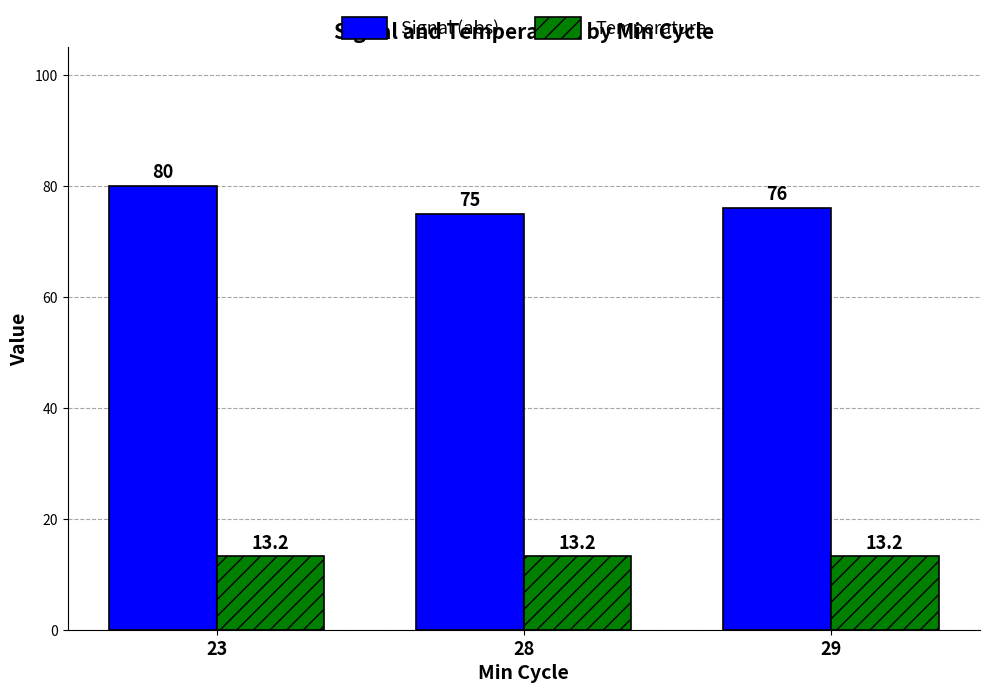

Reading left to right, transcribe all the data shown in this chart.

Signal (abs): 80.0	75.0	76.0
Temperature: 13.2	13.2	13.2